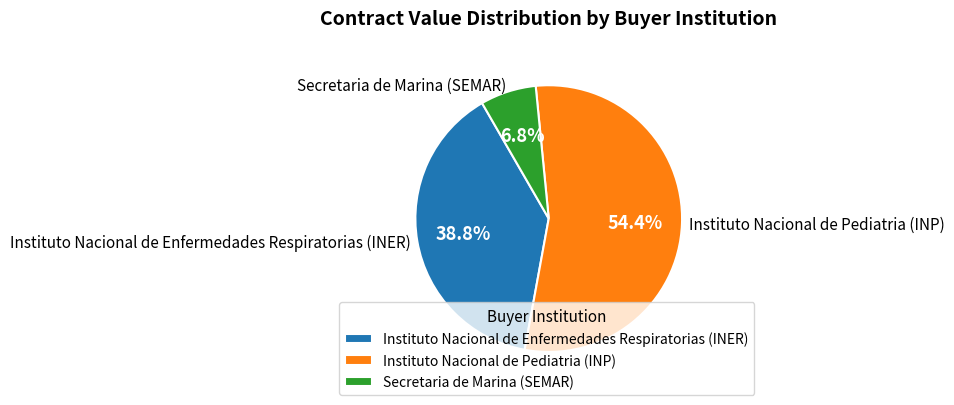

Which has a higher value, Secretaria de Marina (SEMAR) or Instituto Nacional de Enfermedades Respiratorias (INER)?

Instituto Nacional de Enfermedades Respiratorias (INER)